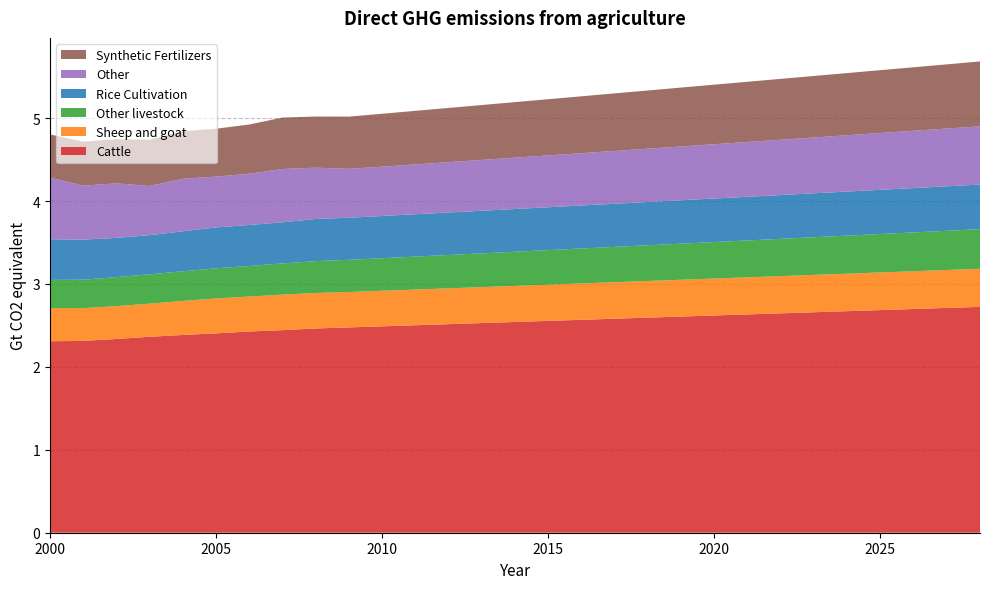

Reading left to right, list all the values displayed in this chart.

Cattle: 2.3	2.3	2.3	2.4	2.4	2.4	2.4	2.4	2.5	2.5	2.5	2.5	2.5	2.5	2.5	2.6	2.6	2.6	2.6	2.6	2.6	2.6	2.6	2.7	2.7	2.7	2.7	2.7	2.7
Sheep and goat: 0.4	0.4	0.4	0.4	0.4	0.4	0.4	0.4	0.4	0.4	0.4	0.4	0.4	0.4	0.4	0.4	0.4	0.4	0.4	0.4	0.4	0.4	0.4	0.5	0.5	0.5	0.5	0.5	0.5
Other livestock: 0.3	0.3	0.4	0.4	0.4	0.4	0.4	0.4	0.4	0.4	0.4	0.4	0.4	0.4	0.4	0.4	0.4	0.4	0.4	0.4	0.4	0.4	0.4	0.5	0.5	0.5	0.5	0.5	0.5
Rice Cultivation: 0.5	0.5	0.5	0.5	0.5	0.5	0.5	0.5	0.5	0.5	0.5	0.5	0.5	0.5	0.5	0.5	0.5	0.5	0.5	0.5	0.5	0.5	0.5	0.5	0.5	0.5	0.5	0.5	0.5
Other: 0.7	0.7	0.7	0.6	0.6	0.6	0.6	0.6	0.6	0.6	0.6	0.6	0.6	0.6	0.6	0.6	0.6	0.6	0.6	0.6	0.7	0.7	0.7	0.7	0.7	0.7	0.7	0.7	0.7
Synthetic Fertilizers: 0.5	0.5	0.5	0.6	0.6	0.6	0.6	0.6	0.6	0.6	0.6	0.6	0.7	0.7	0.7	0.7	0.7	0.7	0.7	0.7	0.7	0.7	0.7	0.7	0.8	0.8	0.8	0.8	0.8